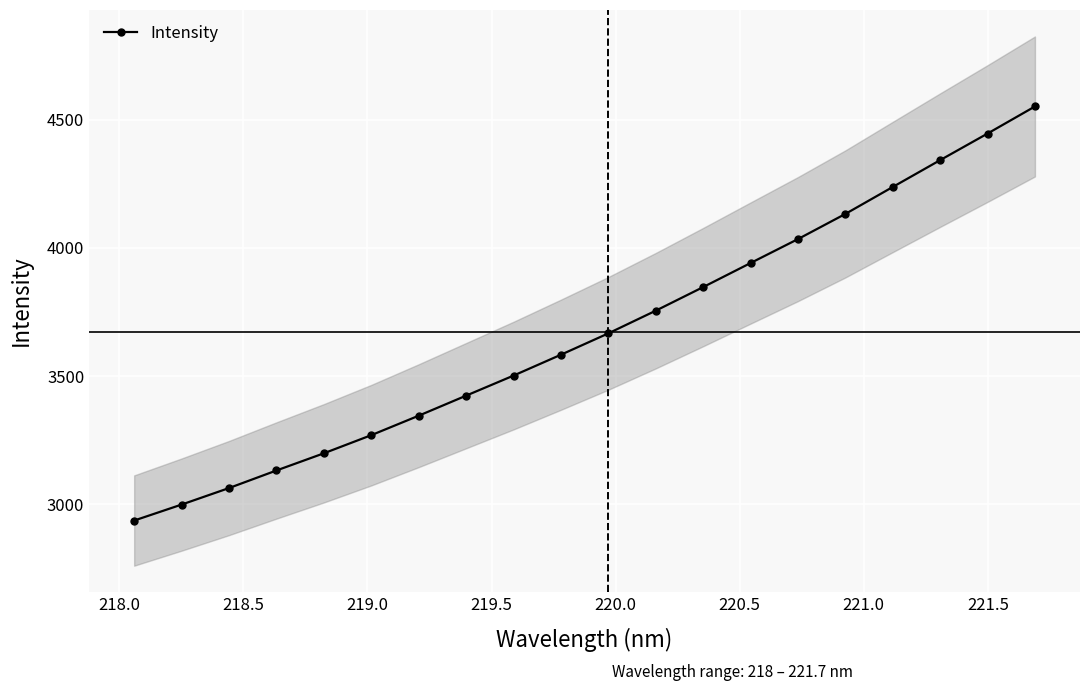

What is the value of the Intensity point at the 20th from the left?

4551.7